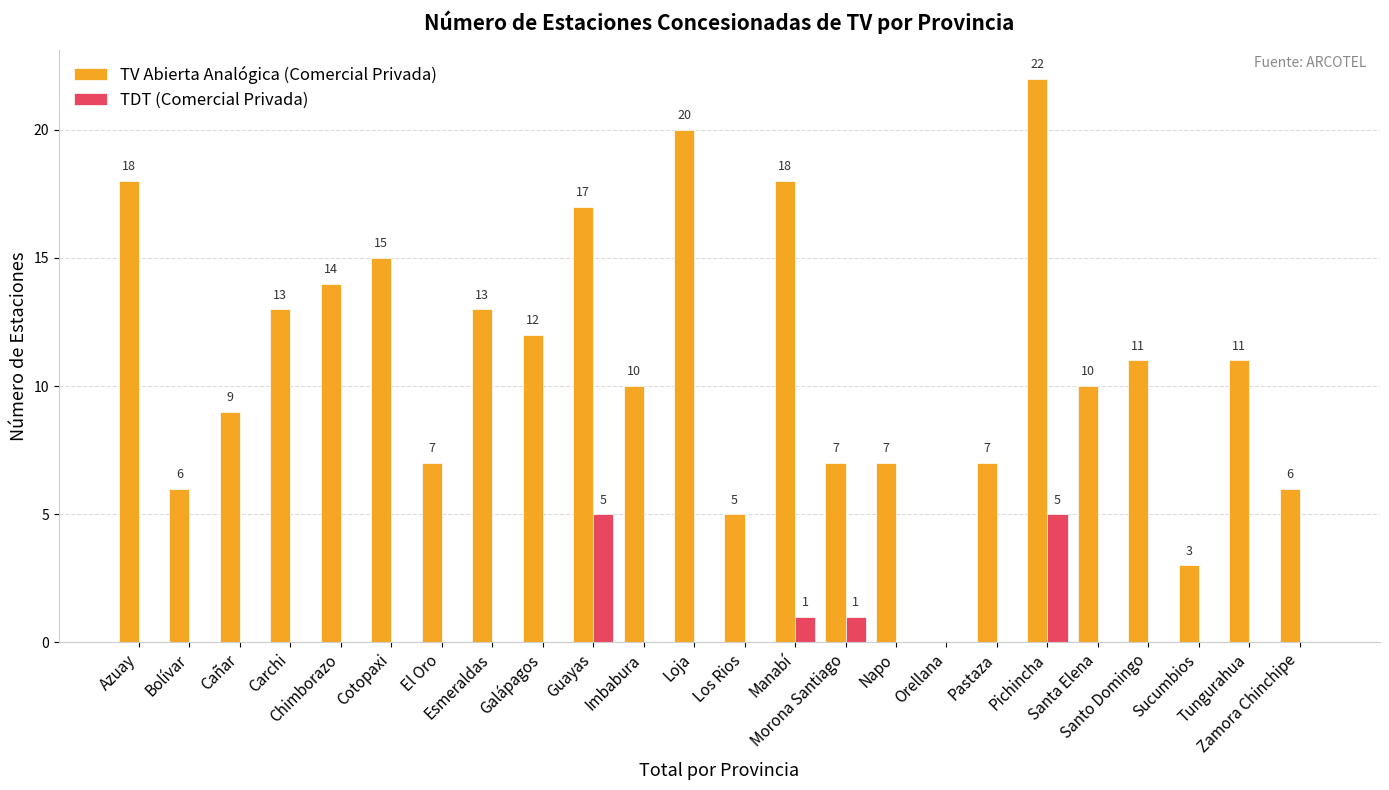

How many TDT (Comercial Privada) values are between 0 and 1?

22